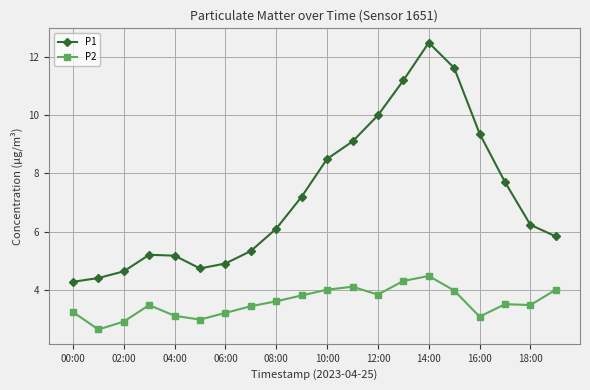

Which series has the largest total across all categories?

P1